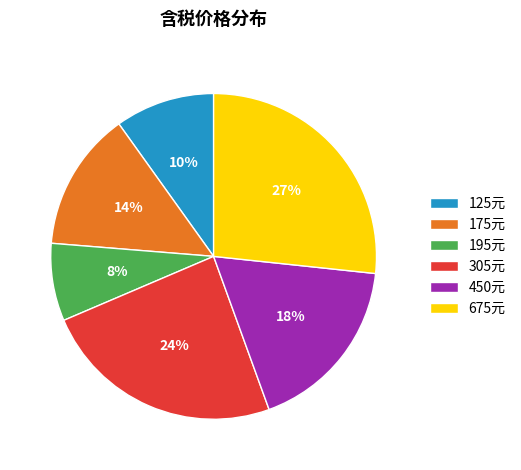

Approximately how many times larger is the value at 125元 compared to 305元?

0.4